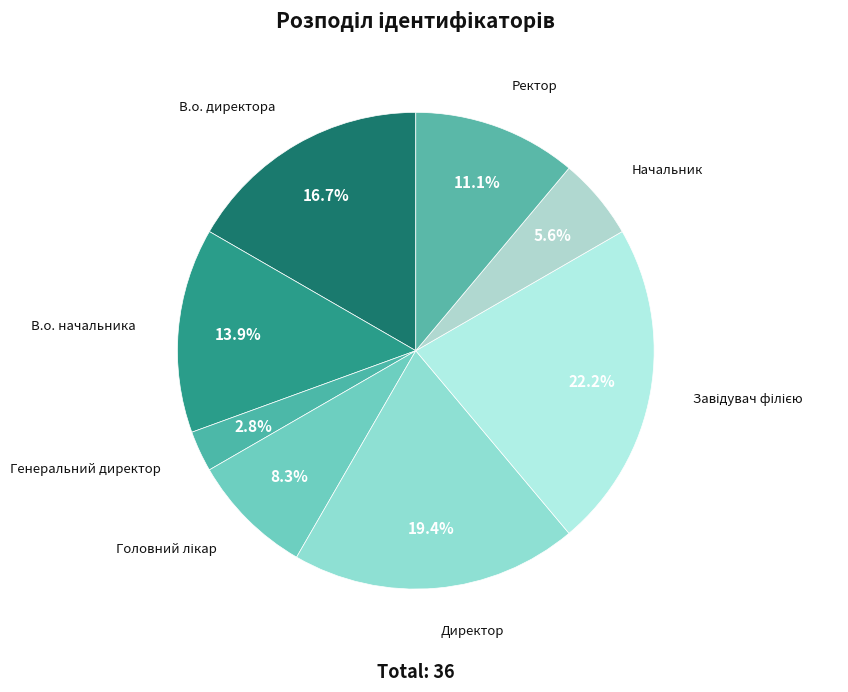

Which slice is the smallest?

Генеральний директор